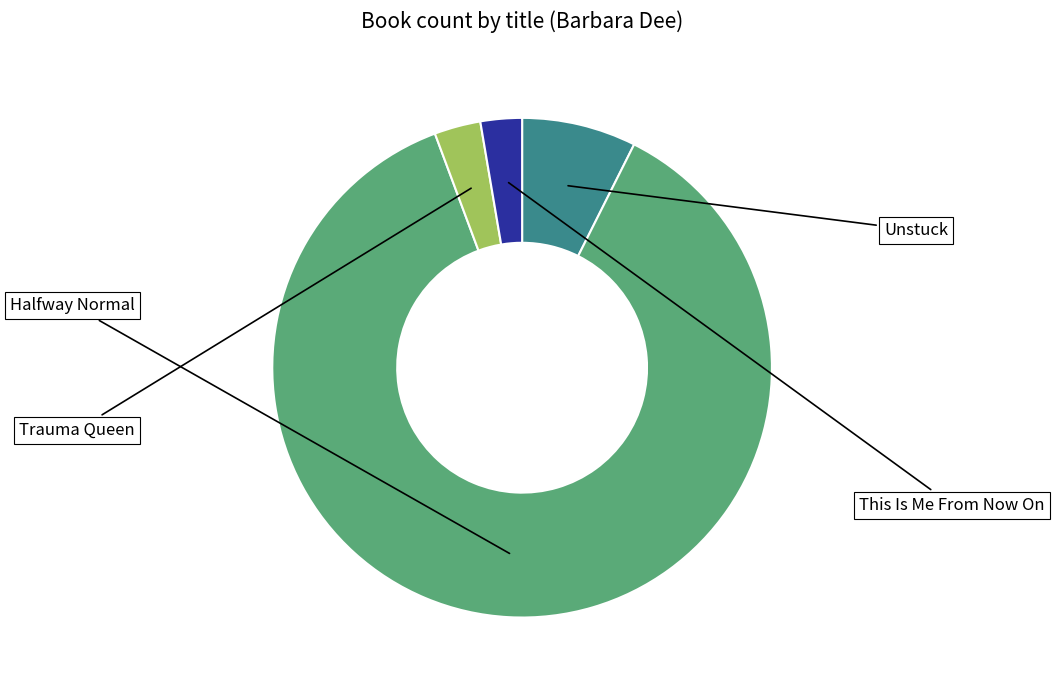

To the nearest percent, what portion does Trauma Queen represent?

3%